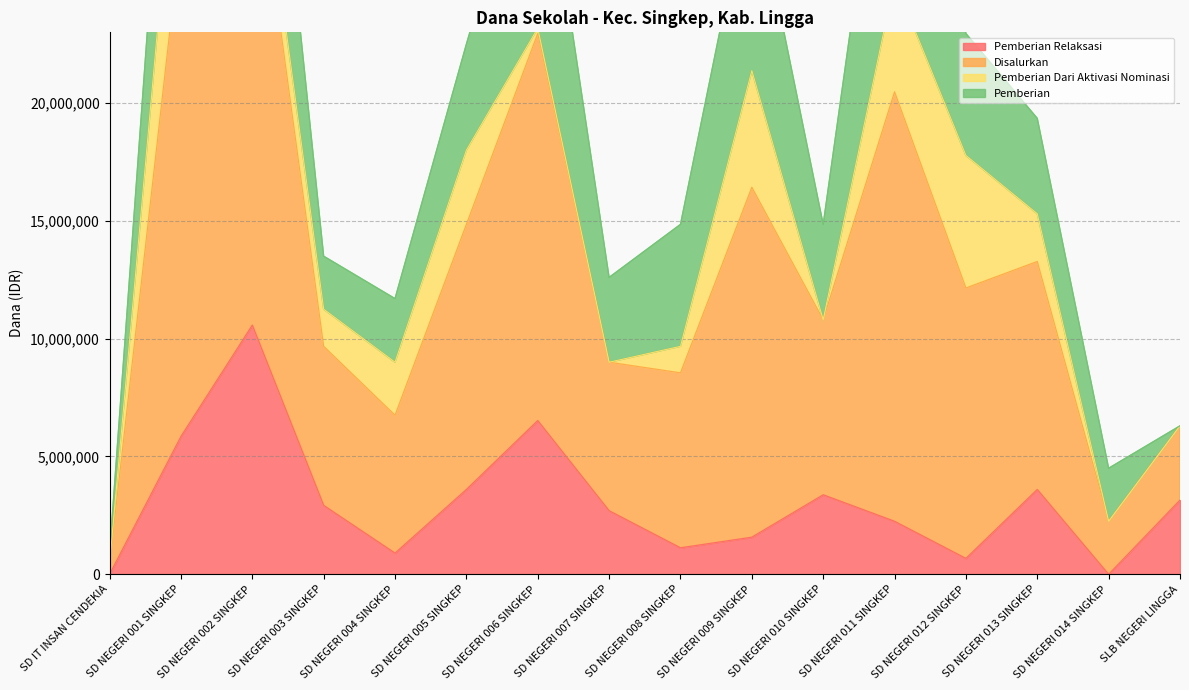

The value of Pemberian Relaksasi at SD NEGERI 004 SINGKEP is 900000. True or false?

True